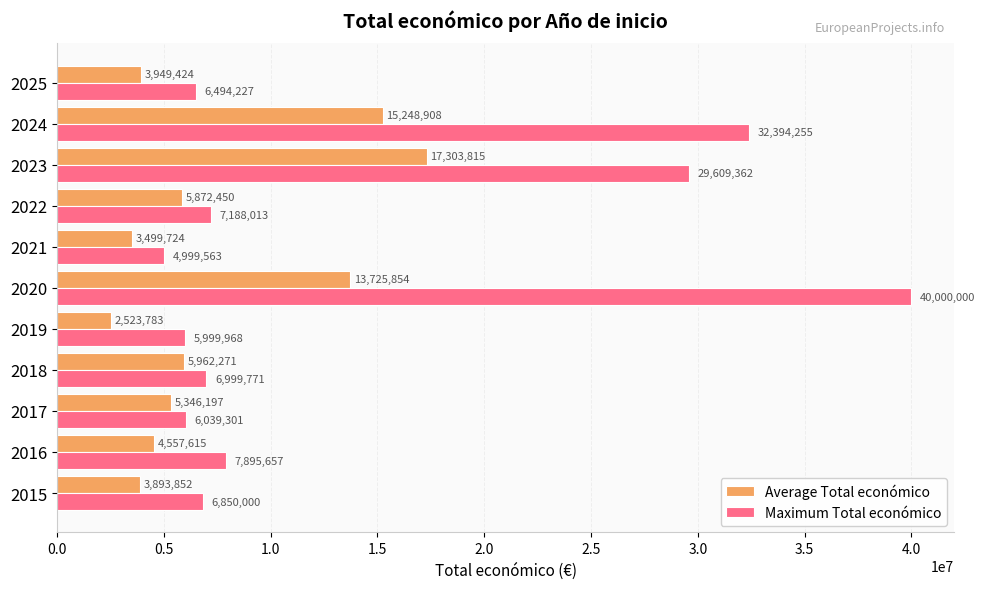

List the labels in order of Maximum Total económico value, largest first.

2020, 2024, 2023, 2016, 2022, 2018, 2015, 2025, 2017, 2019, 2021